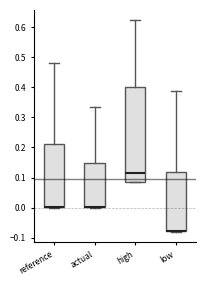

Reading left to right, transcribe this box plot: for each box, give where its median line is, the range the box spans, and where its two whiskers end, as read against the y-axis. The values are not printed on the chart, so give them approximately, as read against the axis.

reference: median 0.00 (drawn on the box's lower edge), box 0.00 to 0.21, whiskers 0.00 (just below the box's lower edge) to 0.48
actual: median 0.00 (drawn on the box's lower edge), box 0.00 to 0.15, whiskers 0.00 (just below the box's lower edge) to 0.34
high: median 0.12, box 0.09 to 0.40, whiskers 0.09 to 0.62
low: median -0.08 (drawn on the box's lower edge), box -0.08 to 0.12, whiskers -0.08 to 0.39